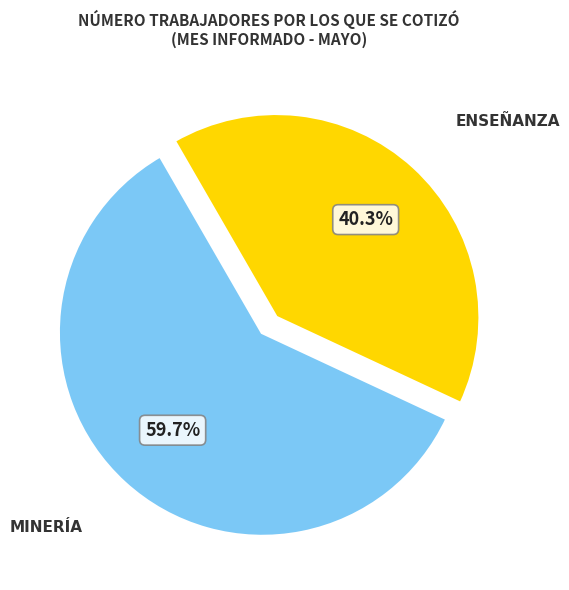

Count the number of slices in the pie.

2